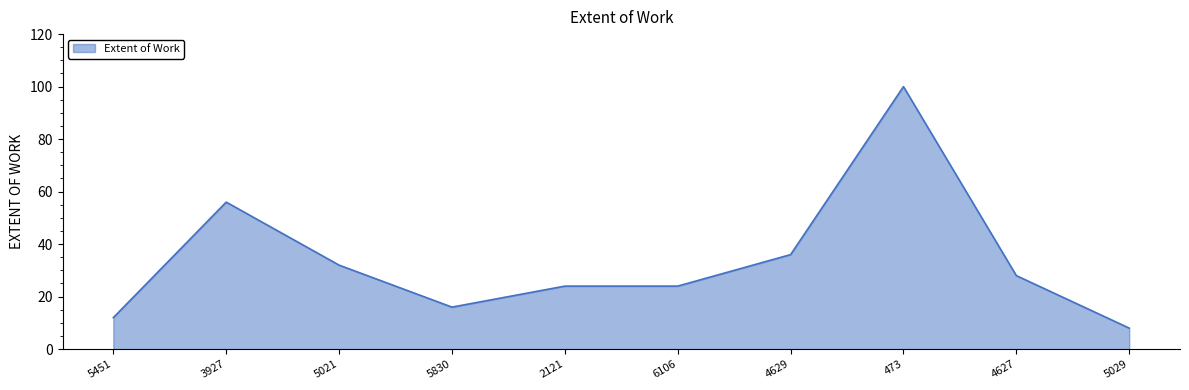

Does the chart display data point markers on the line(s)?

No